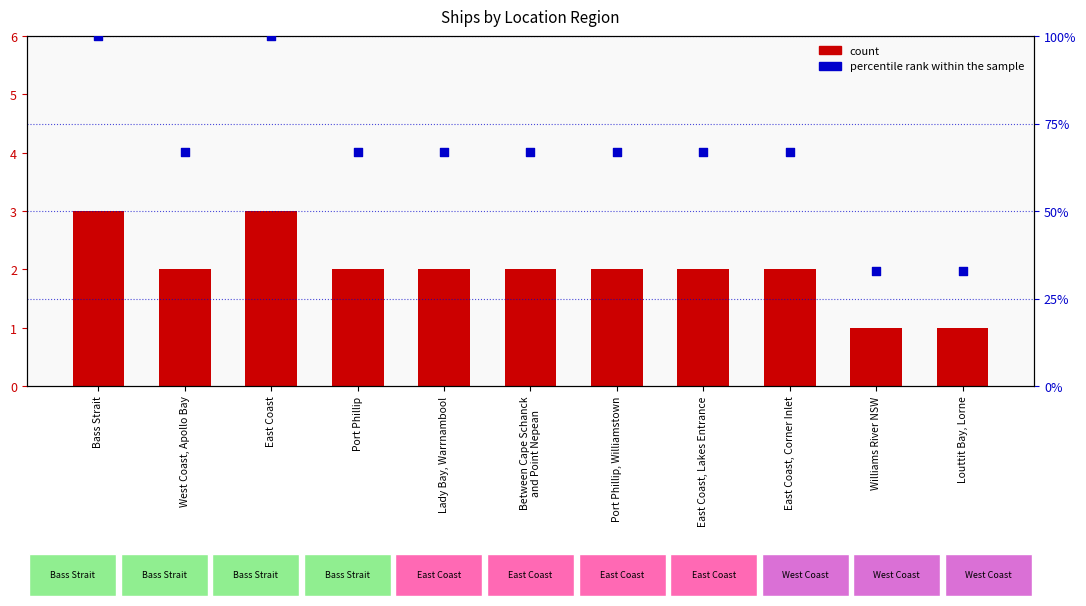

What are all the series names shown in the legend?

count, percentile rank within the sample